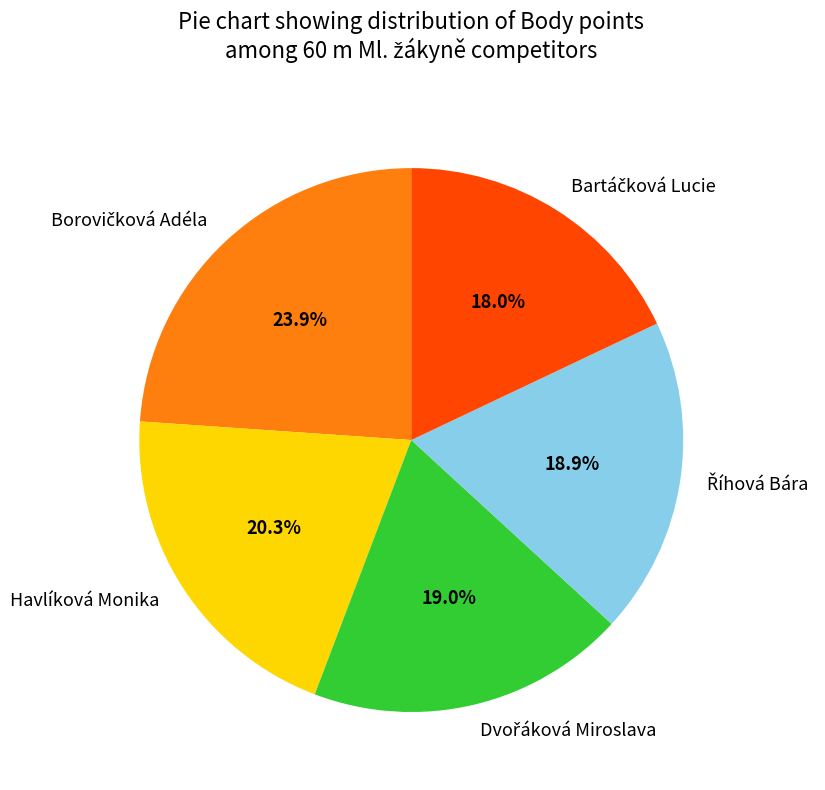

How many segments does this pie chart have?

5